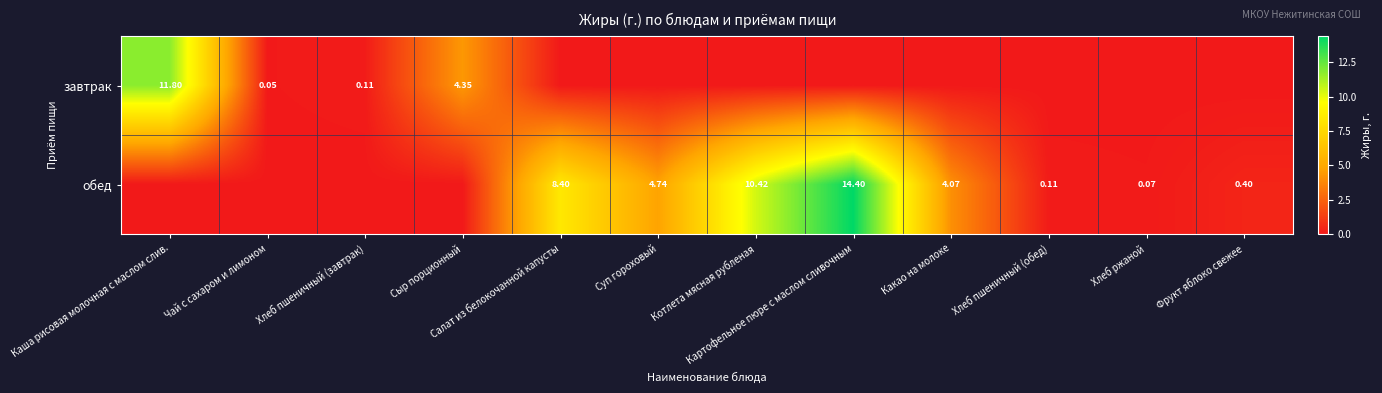

Count the number of data series in this chart.

2